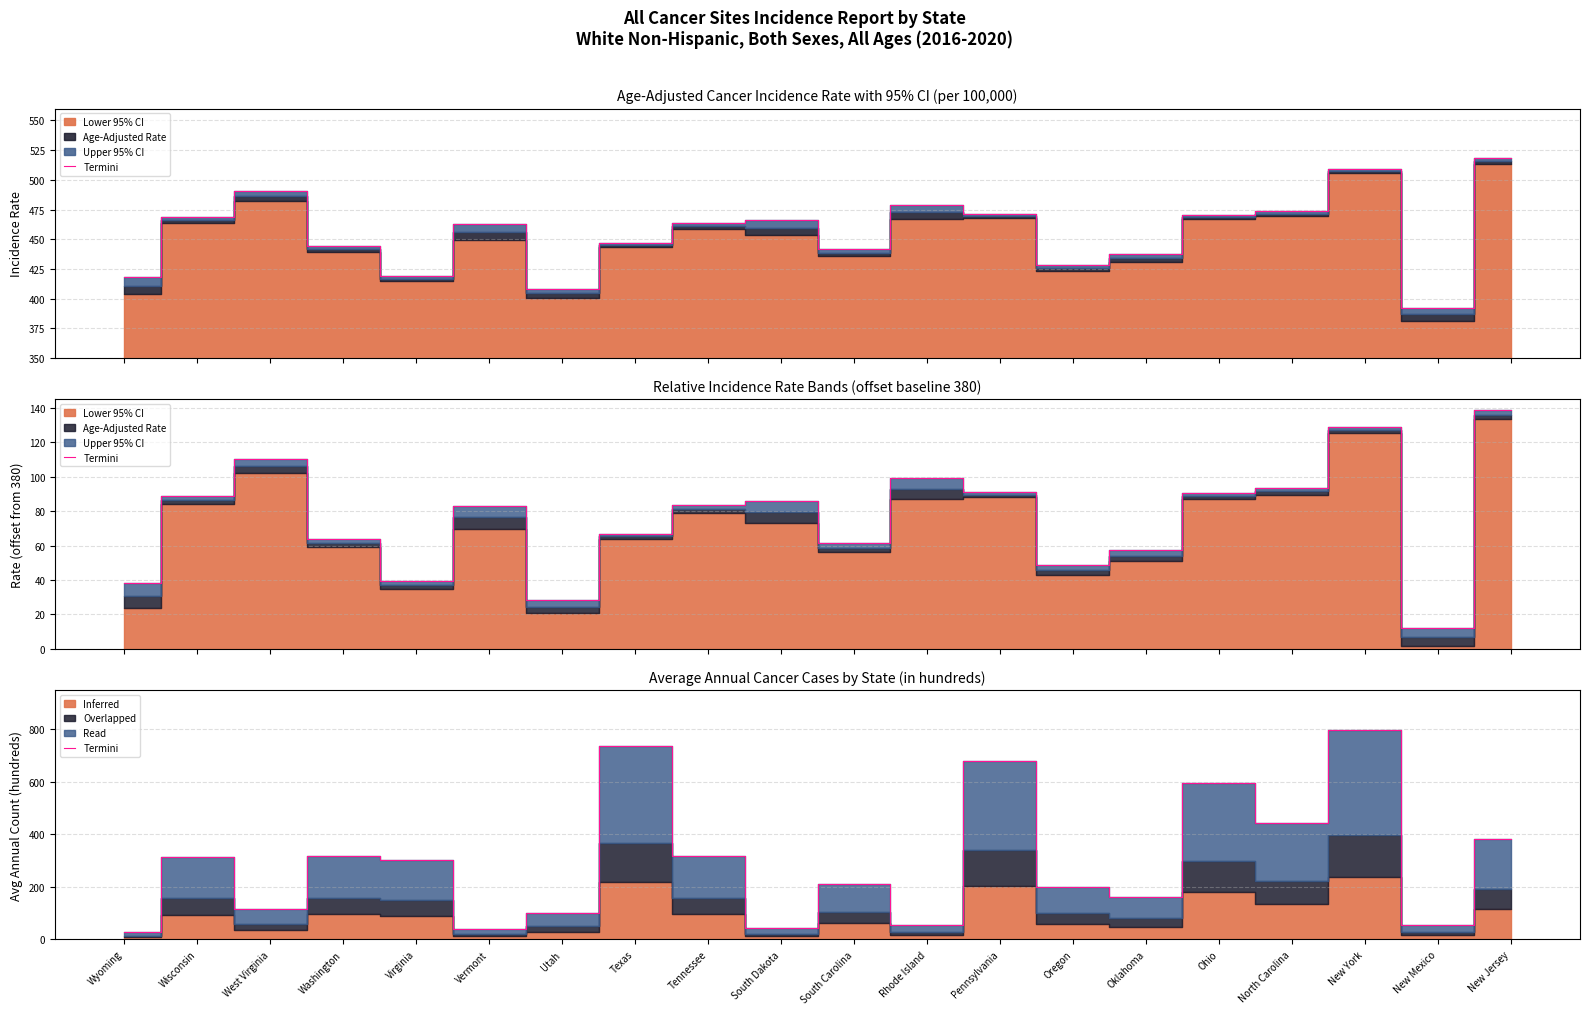

True or false: the data shows 116.9 at West Virginia.

True